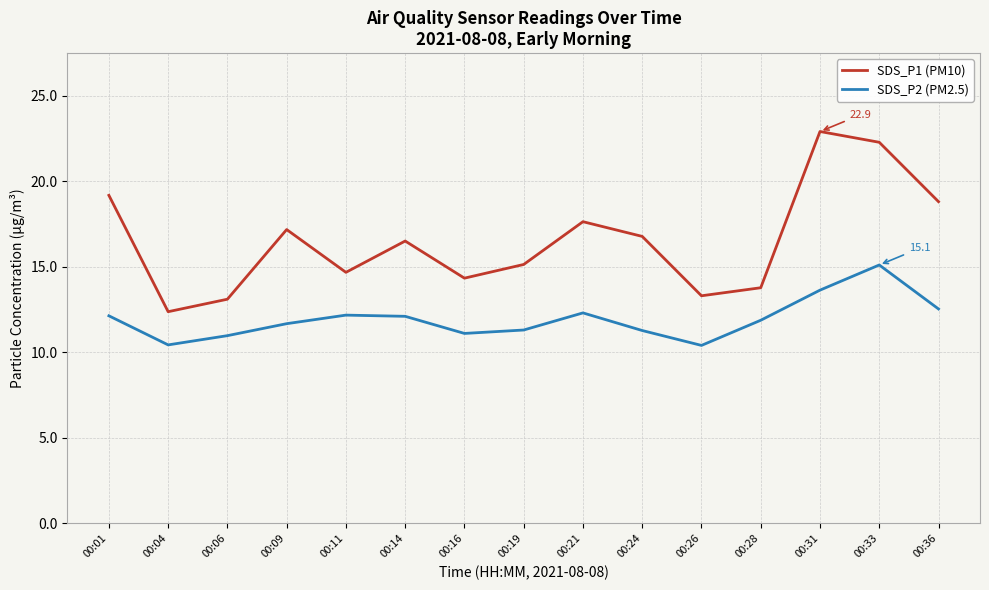

Is it true that SDS_P1 (PM10) equals 5.7 at 00:04?

False